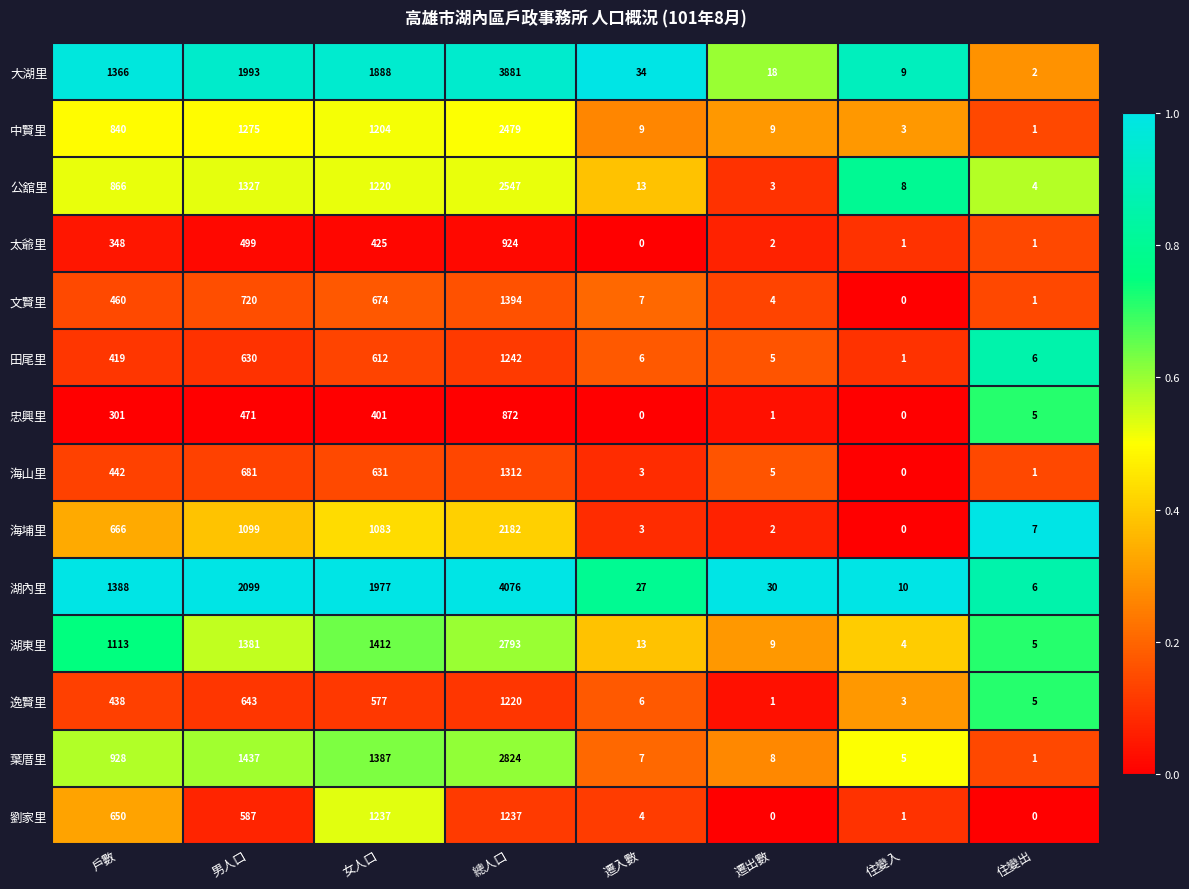

What is the average value of the 文賢里 series?

408